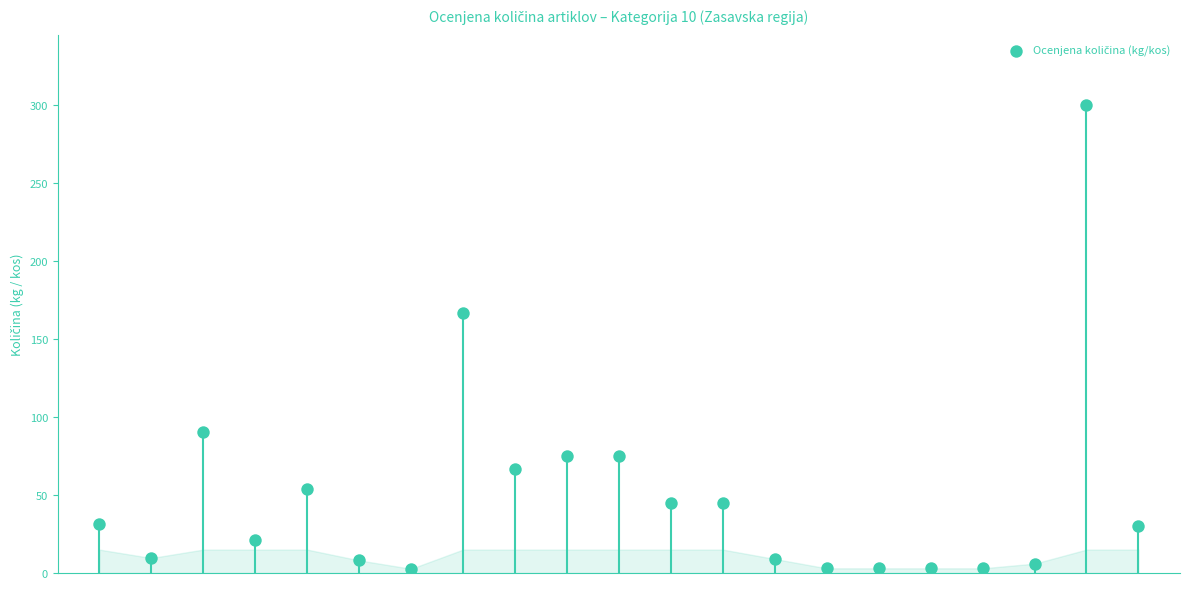

What Y value in the scatter plot is closest to 151?

166.5